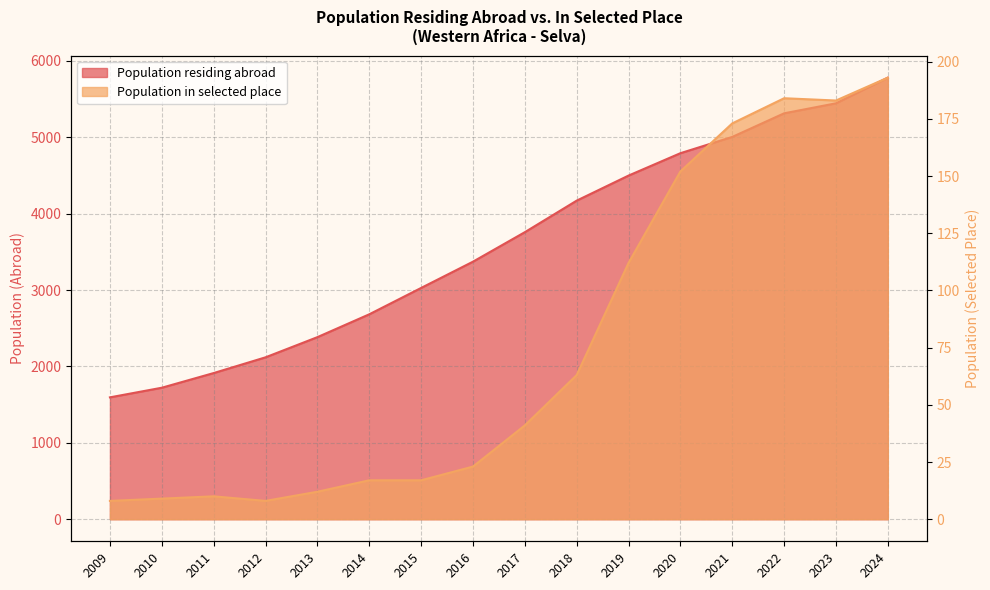

True or false: Population residing abroad and Population in selected place intersect in this chart.

False